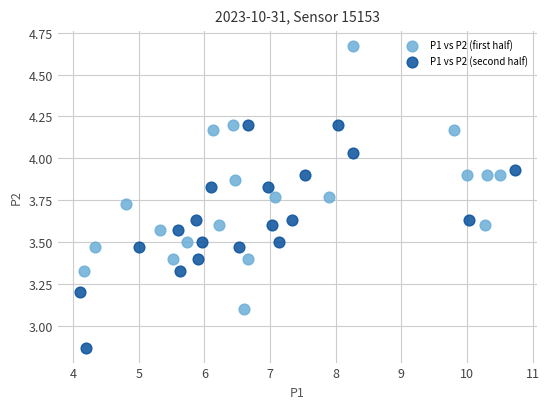

Which series contains the lowest Y value?

P1 vs P2 (second half)